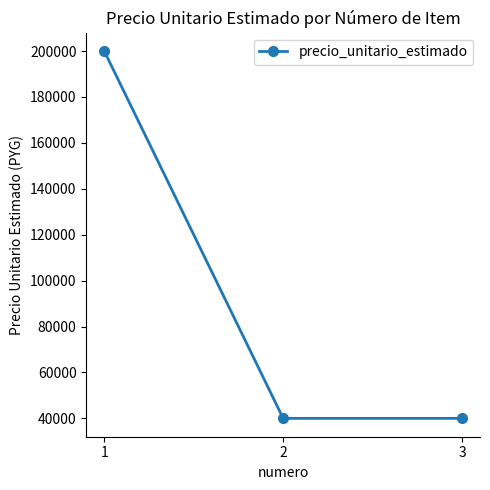

What is the ratio of the value at 2 to the value at 3?

1.0